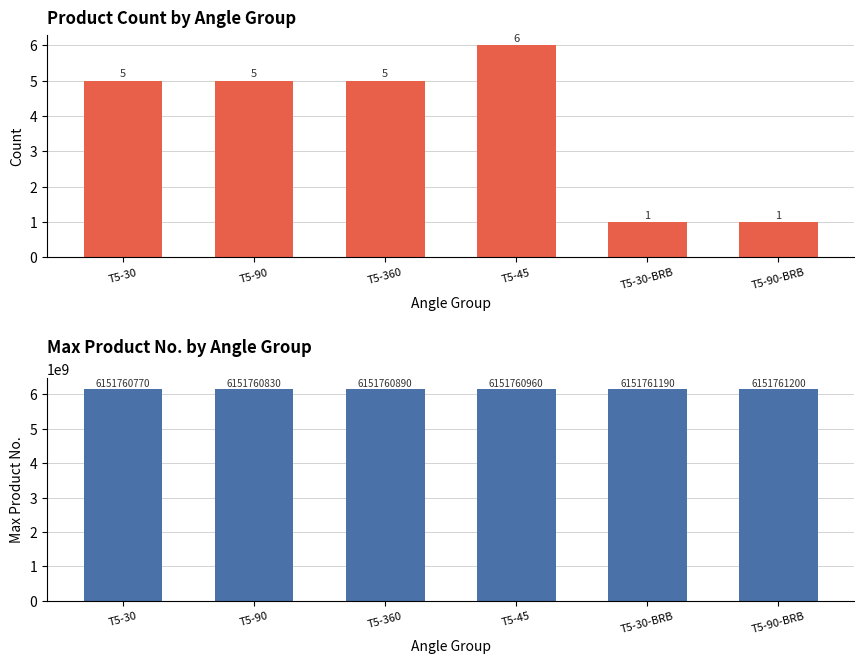

What are all the series names shown in the legend?

Count, Max Product No.